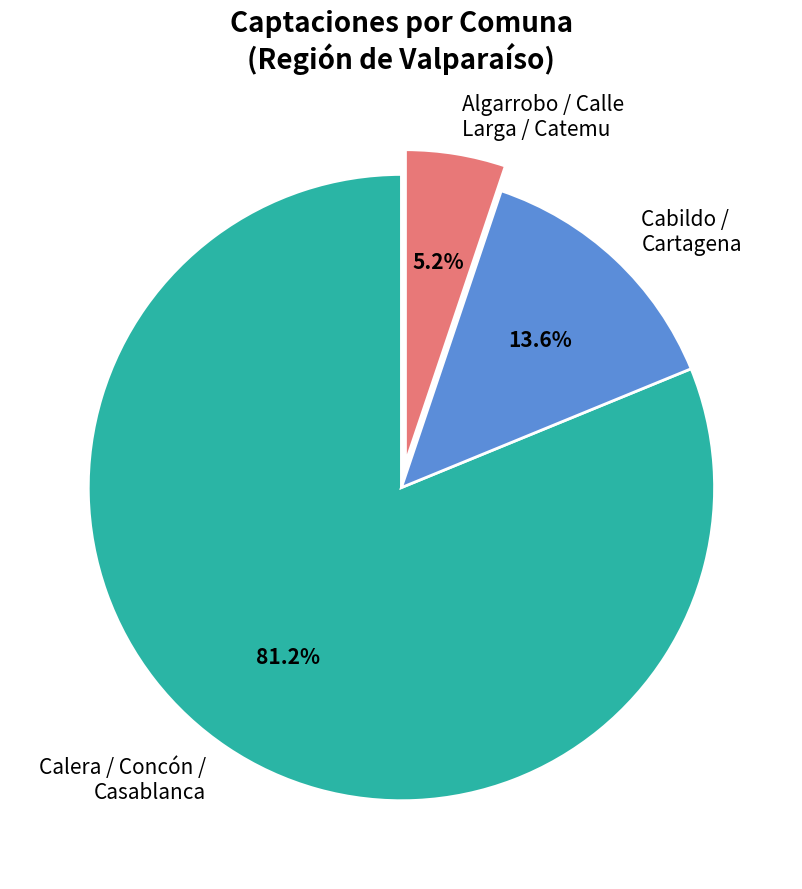

Combined, what portion of the pie is Calera / Concón / Casablanca and Algarrobo / Calle Larga / Catemu?

86.4%